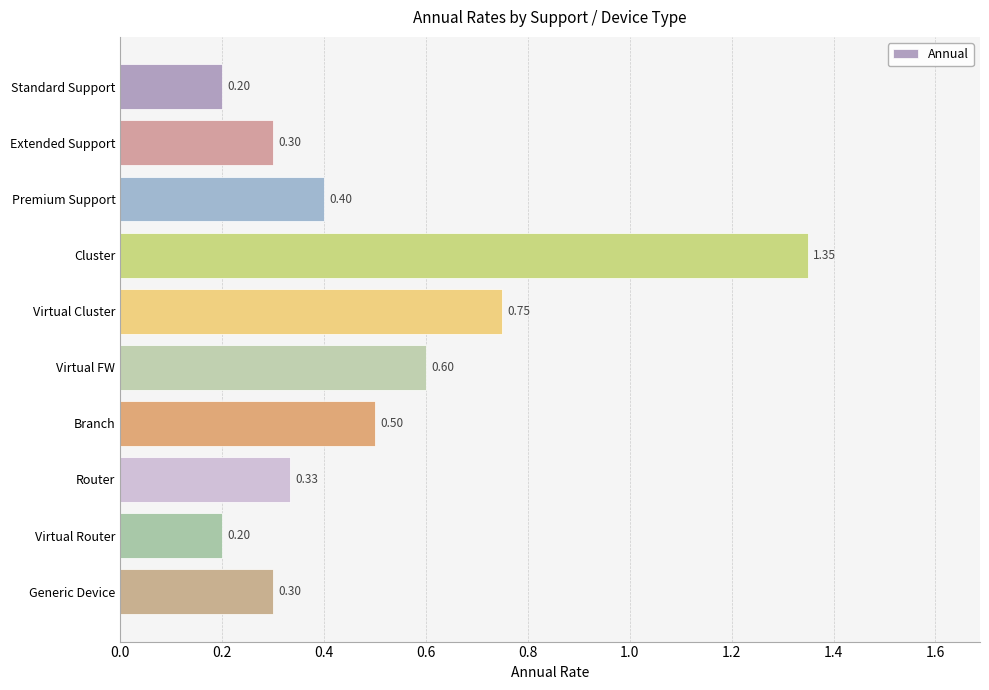

Which label corresponds to the largest value in the chart?

Cluster